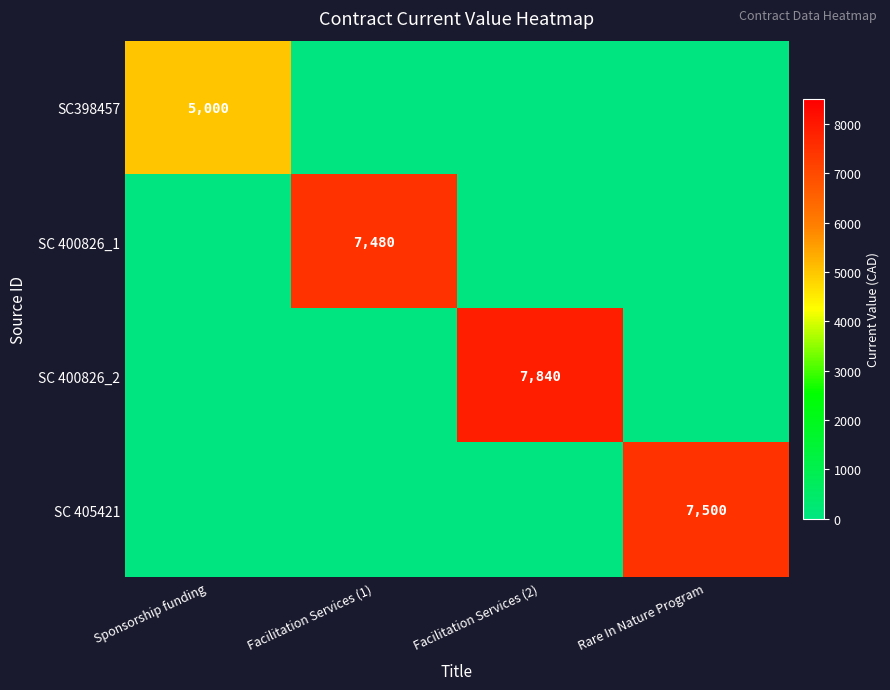

True or false: SC398457 has a value of 8026 at Sponsorship funding.

False